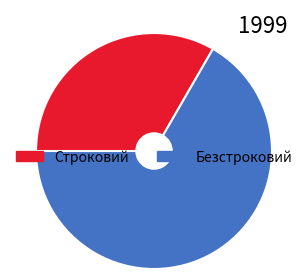

True or false: Безстроковий accounts for 67% of the total.

True